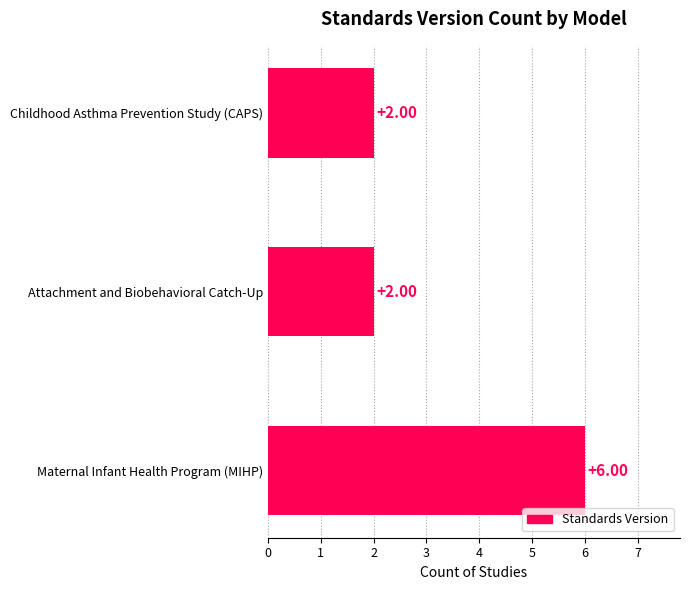

What is the label of the 1st bar from the bottom?

Maternal Infant Health Program (MIHP)